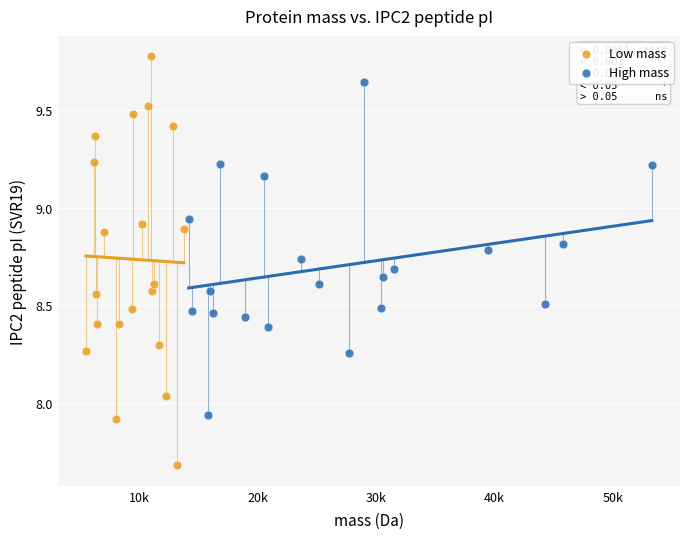

Which series has the widest spread of Y values?

Low mass